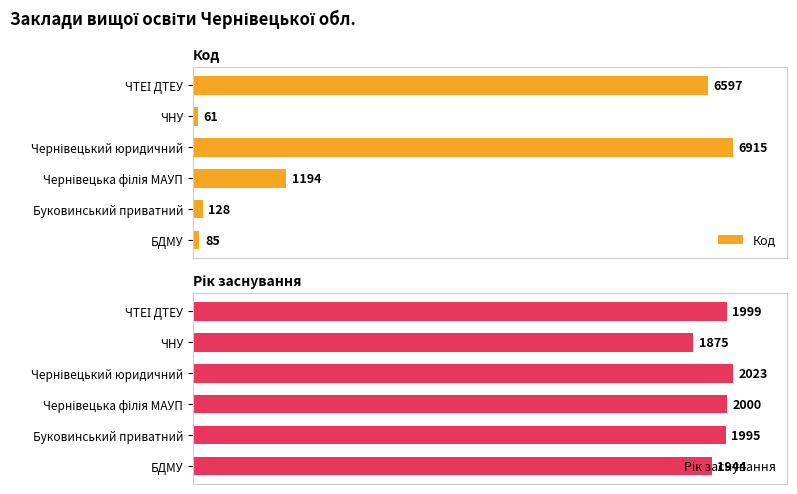

Is the value of Рік заснування at Буковинський приватний greater than the value of Код at БДМУ?

Yes